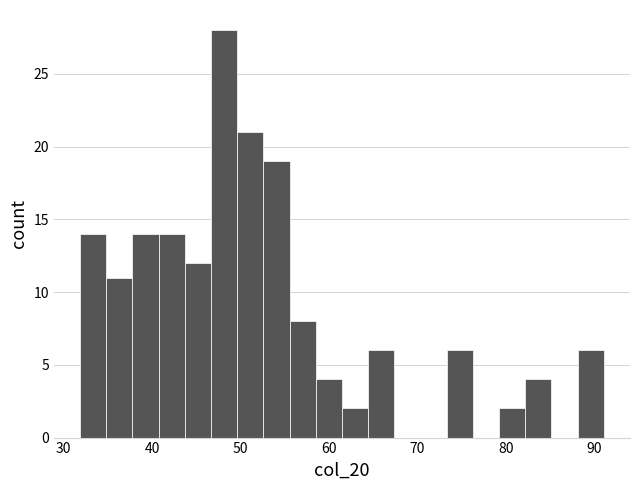

Read against the x-axis, roughly where is the centre of the tallest bar?

48